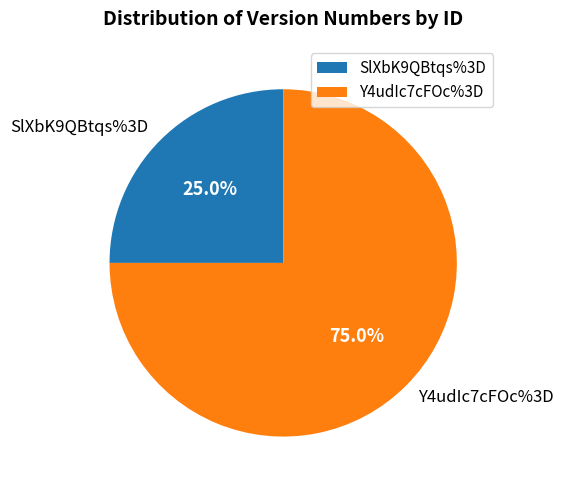

How much of the chart is everything except SlXbK9QBtqs%3D?

75.0%